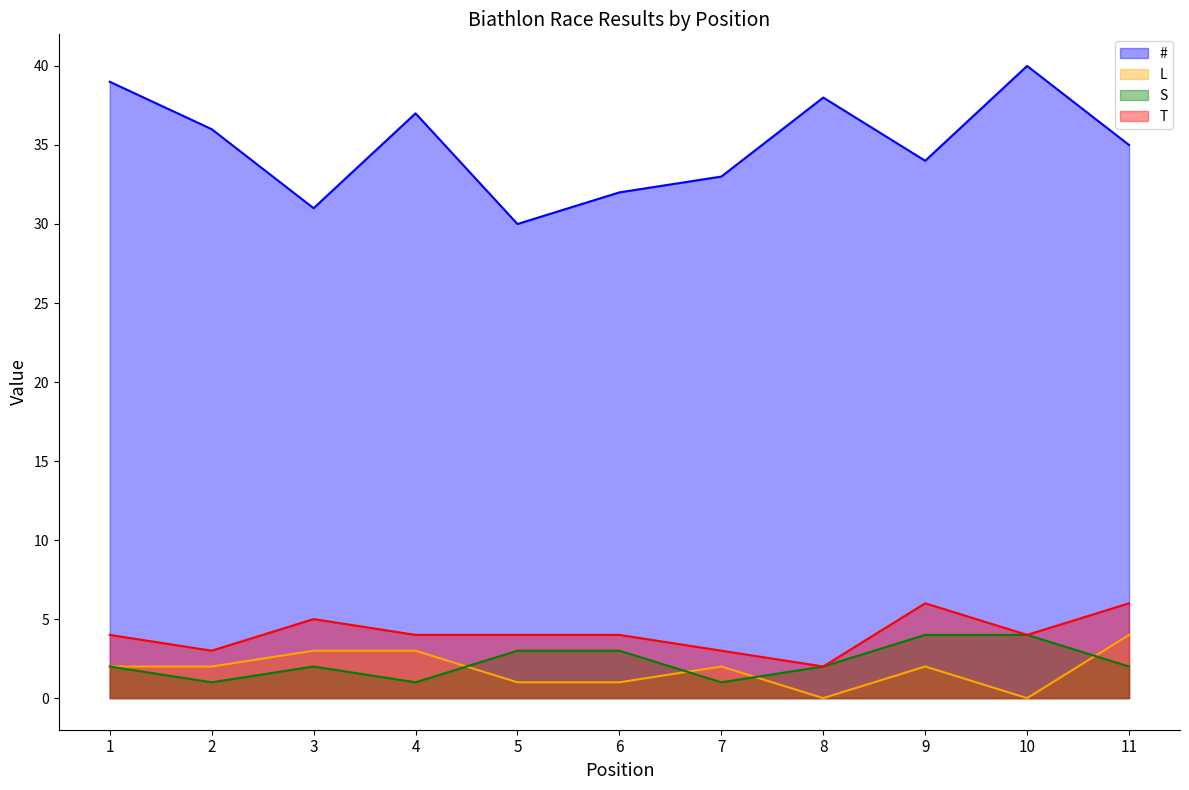

Where is the first local maximum for S?

3